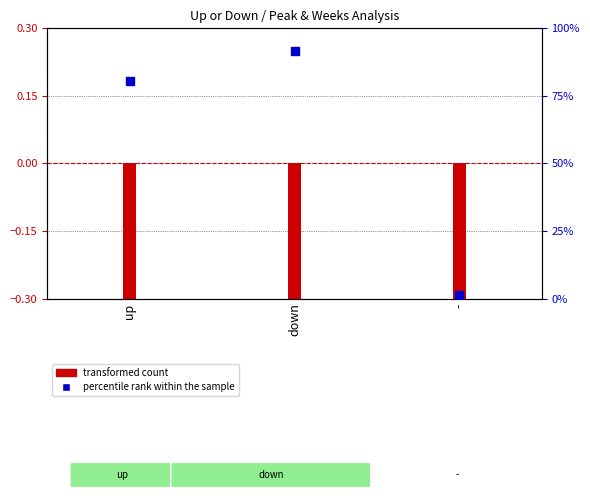

Approximately how many times larger is the value at down compared to -?

66.9